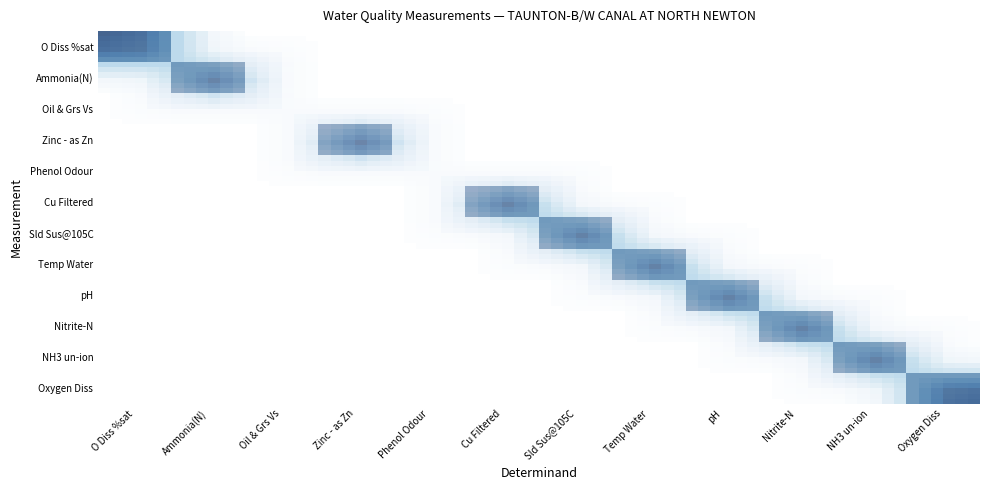

List the series in order of their peak value, highest first.

O Diss %sat, Oxygen Diss, Temp Water, Sld Sus@105C, pH, Zinc - as Zn, Cu Filtered, Ammonia(N), Nitrite-N, NH3 un-ion, Oil & Grs Vs, Phenol Odour